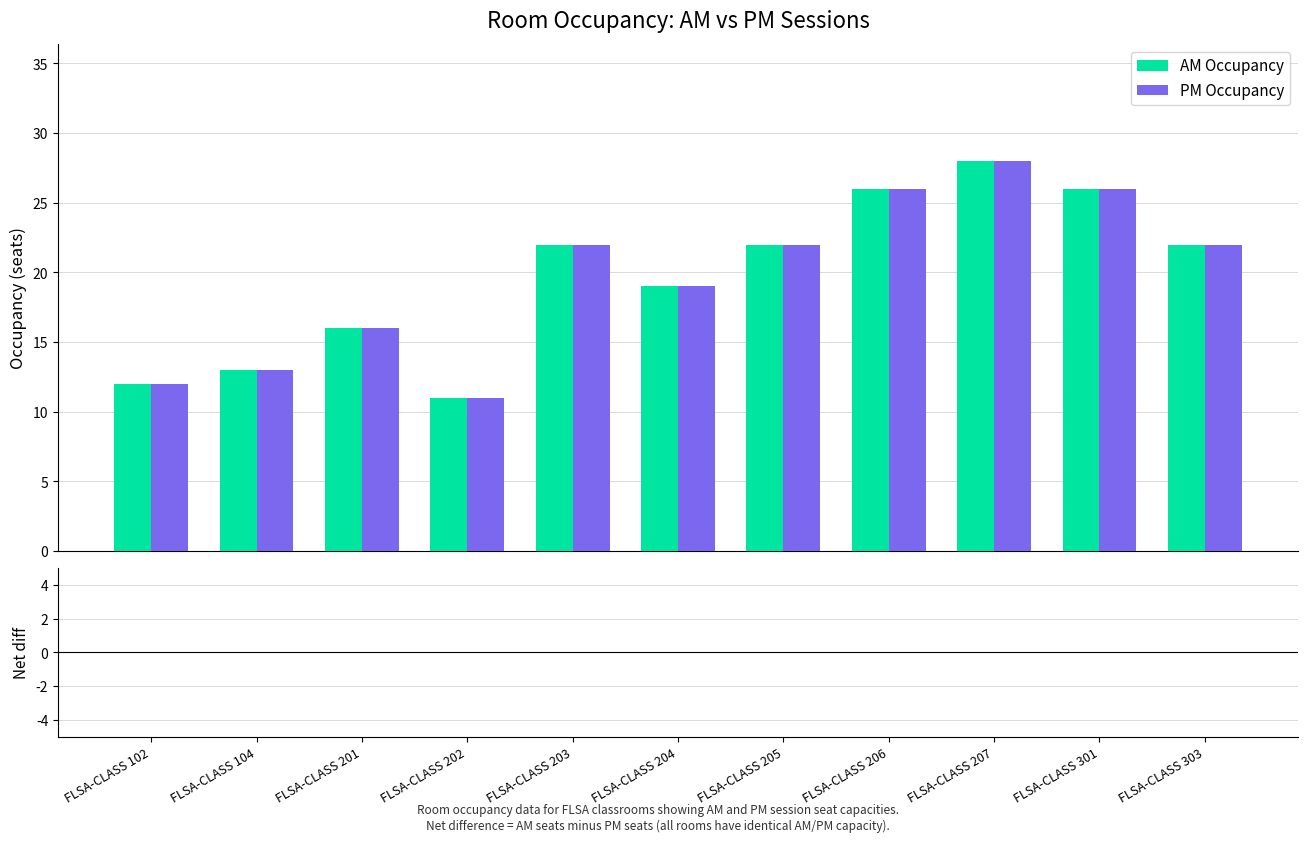

What is the maximum value for PM Occupancy?

28